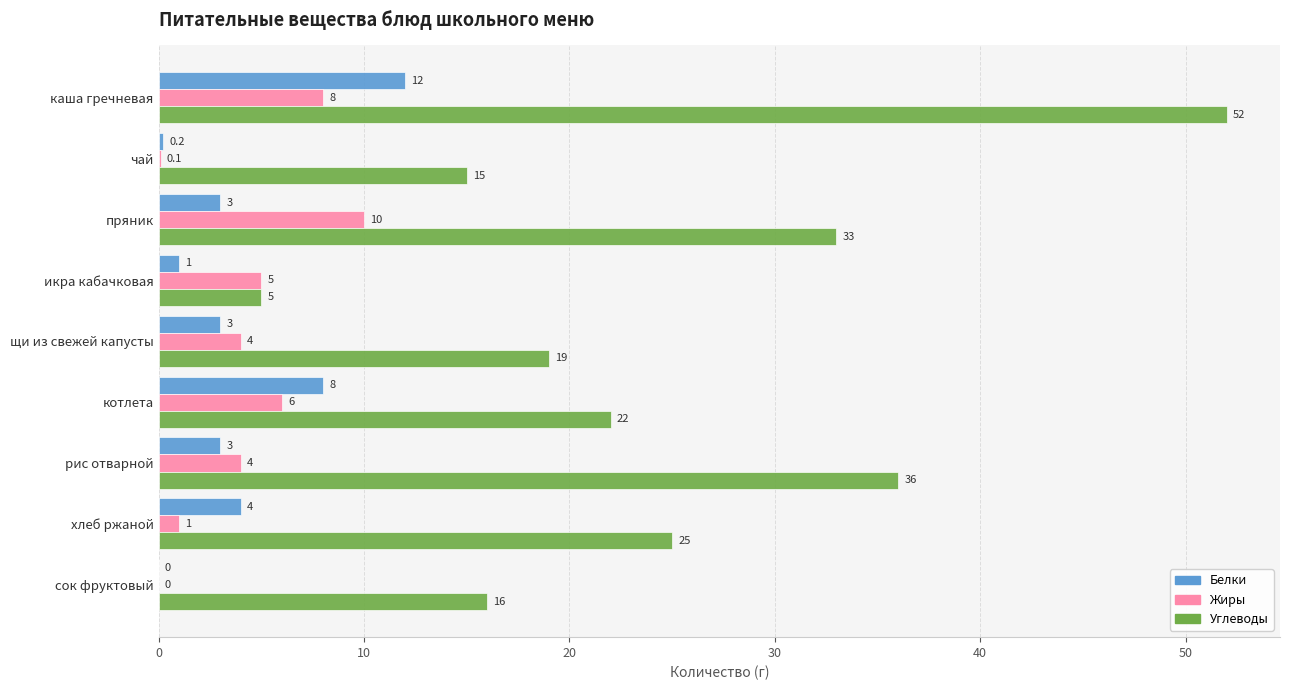

The value of Углеводы at икра кабачковая is 5.0. True or false?

True